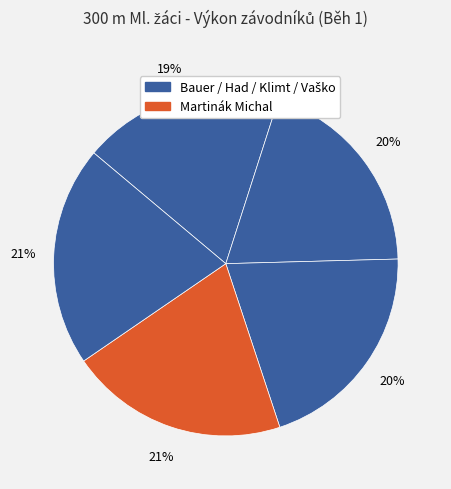

Count the number of slices in the pie.

5